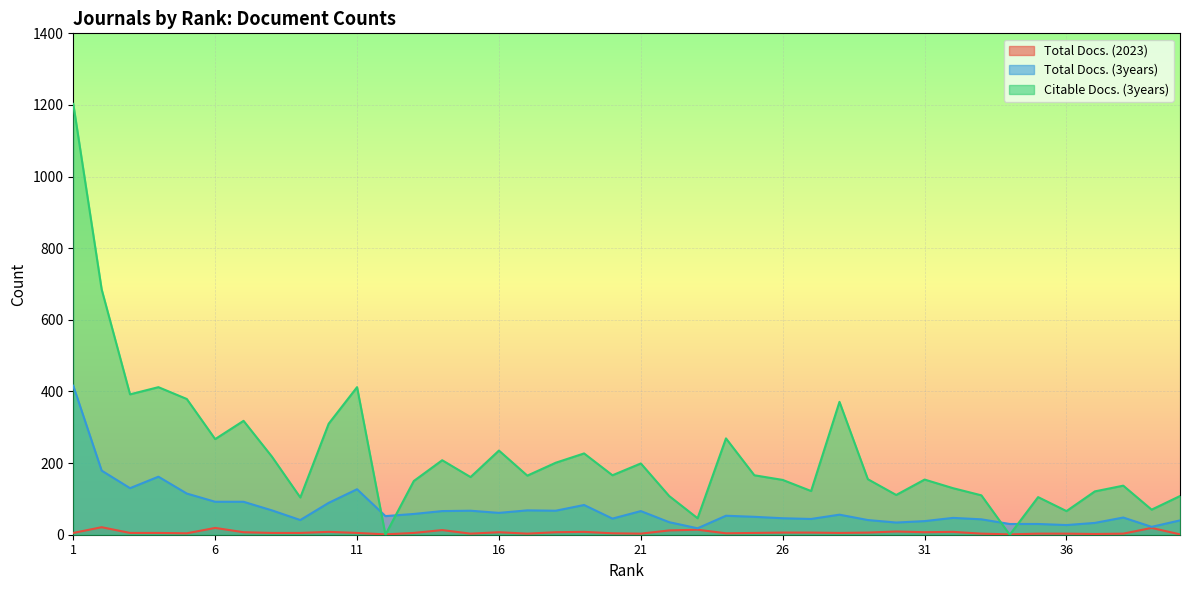

Reading left to right, extract all data points from this chart.

Total Docs. (2023): 1=5	2=21	3=5	4=5	5=4	6=19	7=7	8=5	9=5	10=8	11=5	12=1	13=5	14=13	15=3	16=7	17=3	18=7	19=8	20=4	21=3	22=12	23=14	24=4	25=5	26=6	27=6	28=5	29=6	30=9	31=7	32=8	33=3	34=1	35=3	36=3	37=2	38=3	39=19	40=1
Total Docs. (3years): 1=416	2=179	3=130	4=162	5=115	6=92	7=92	8=68	9=41	10=89	11=127	12=52	13=58	14=66	15=67	16=61	17=68	18=67	19=83	20=45	21=66	22=35	23=18	24=53	25=50	26=46	27=44	28=56	29=41	30=34	31=38	32=47	33=43	34=30	35=30	36=27	37=33	38=48	39=22	40=40
Citable Docs. (3years): 1=1203	2=685	3=392	4=412	5=379	6=267	7=318	8=218	9=104	10=310	11=412	12=0	13=150	14=208	15=161	16=235	17=165	18=201	19=227	20=166	21=199	22=108	23=46	24=269	25=166	26=153	27=122	28=371	29=155	30=111	31=154	32=130	33=110	34=0	35=105	36=66	37=121	38=137	39=70	40=108